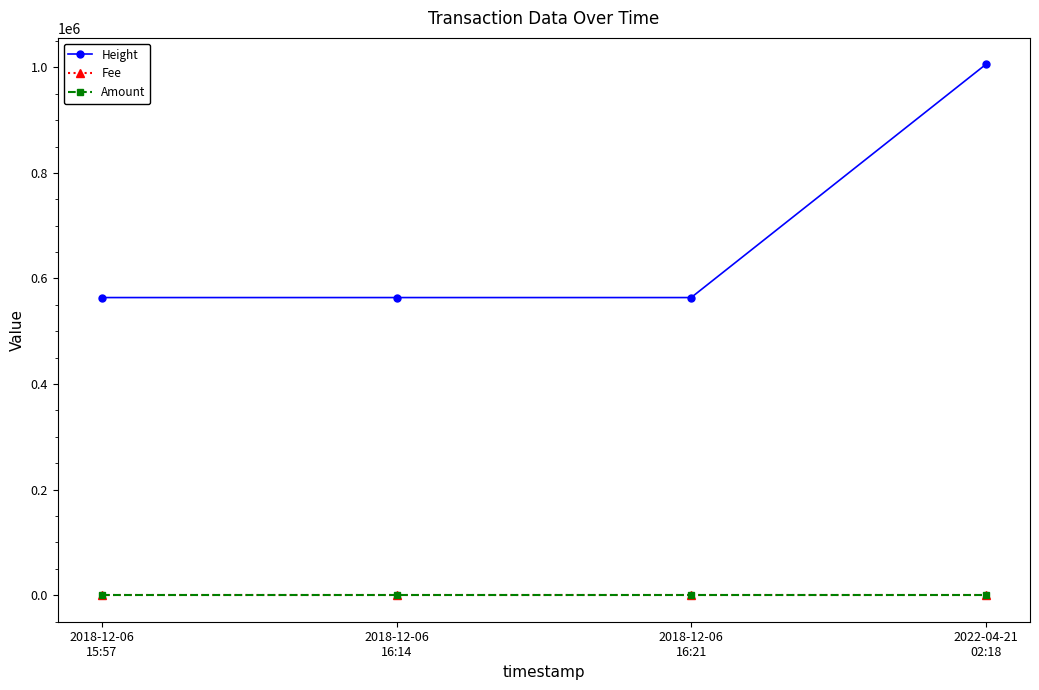

What is the value of the Height point at the 1st from the left?

563875.0